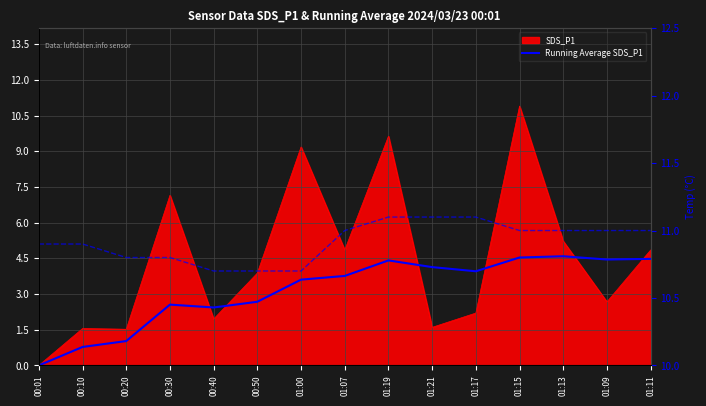

What is the value of the Running Average SDS_P1 point at the 15th from the left?

4.5